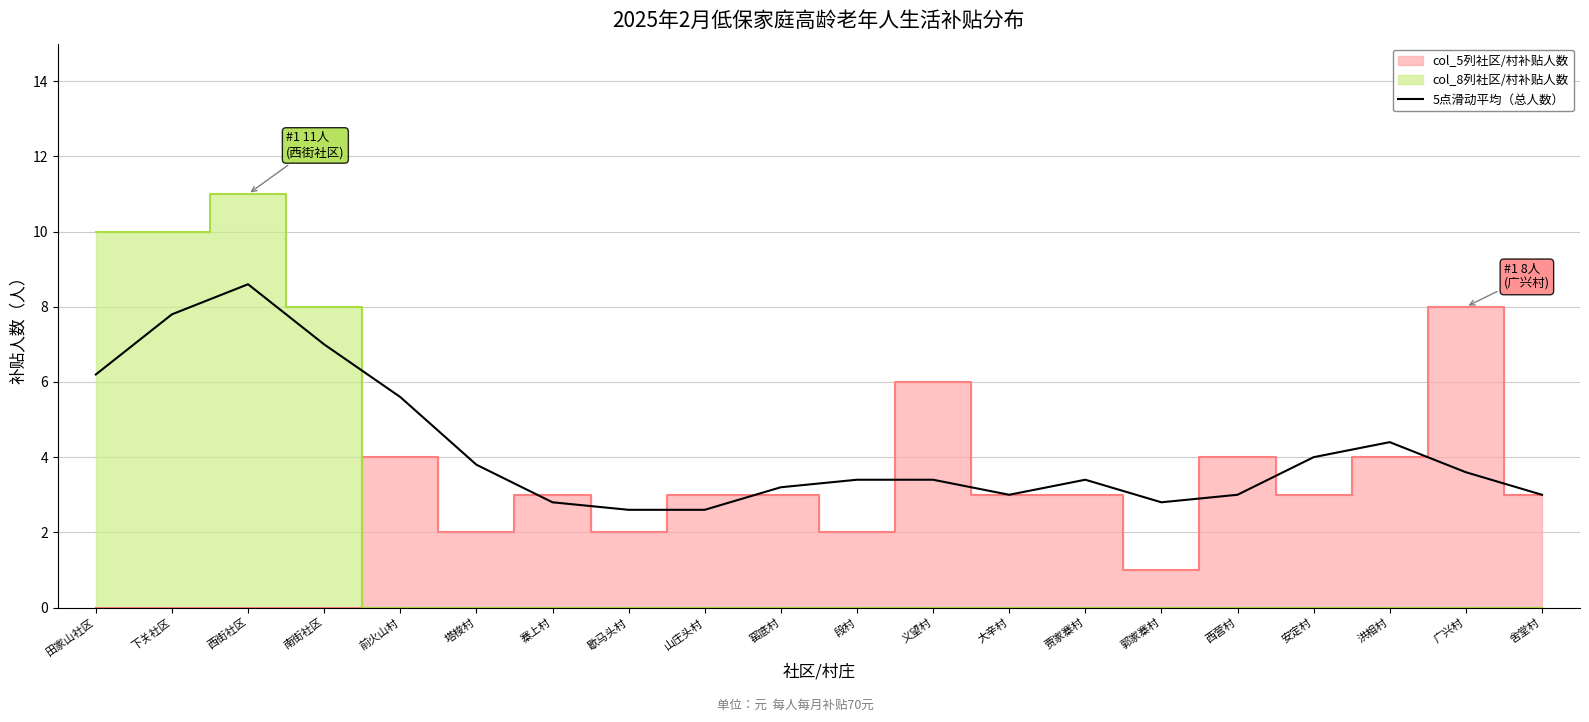

What is the label of the 19th point from the left?

广兴村